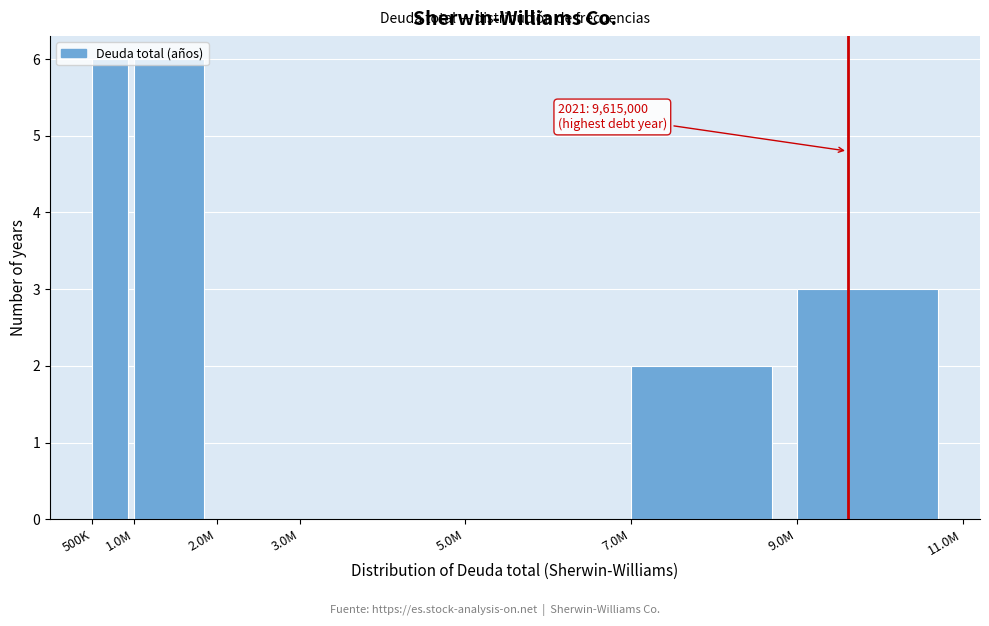

Which has a higher value, 9.0M or 7.0M?

9.0M